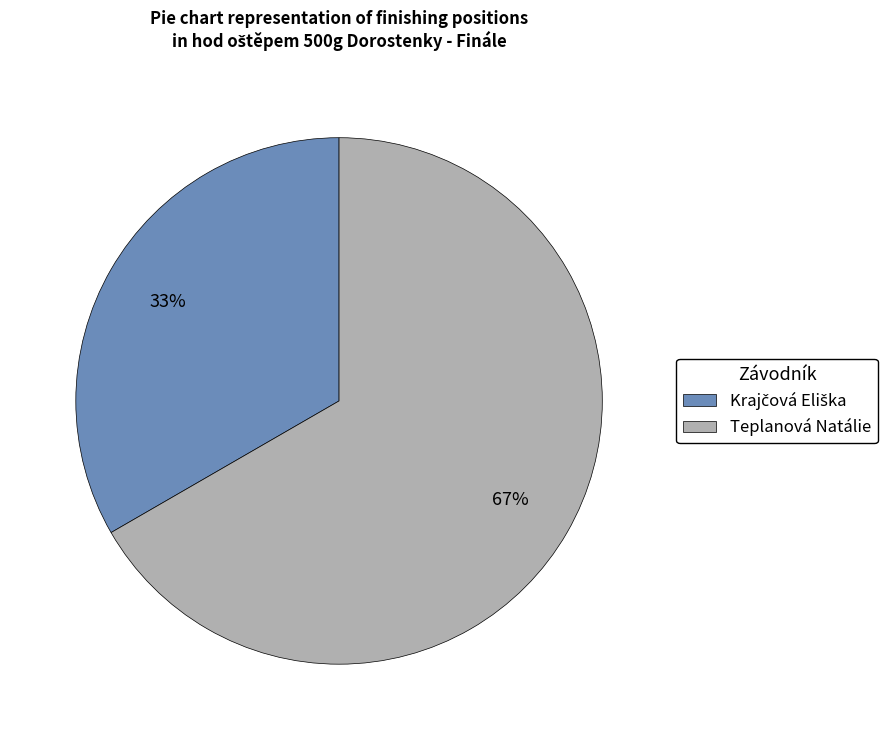

What percentage is the Teplanová Natálie slice, to the nearest percent?

67%